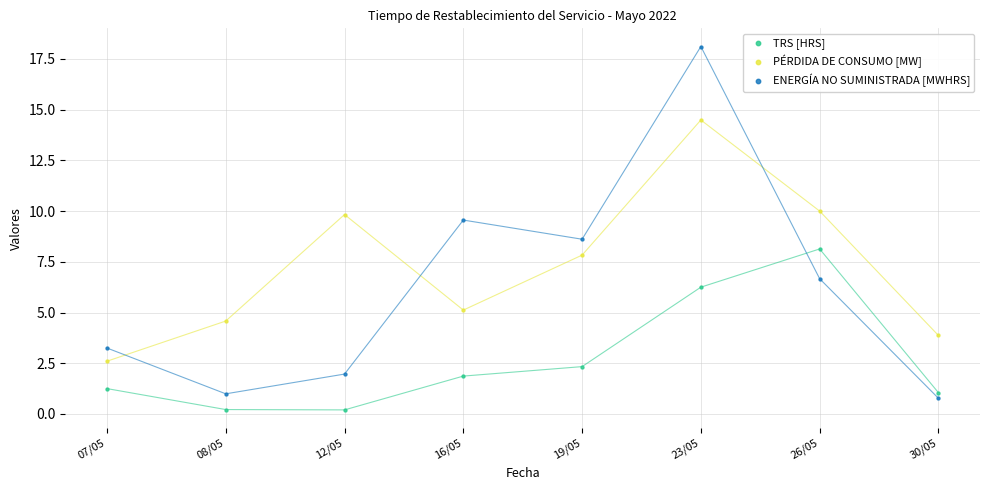

Which series has the widest spread of Y values?

ENERGÍA NO SUMINISTRADA [MWHRS]